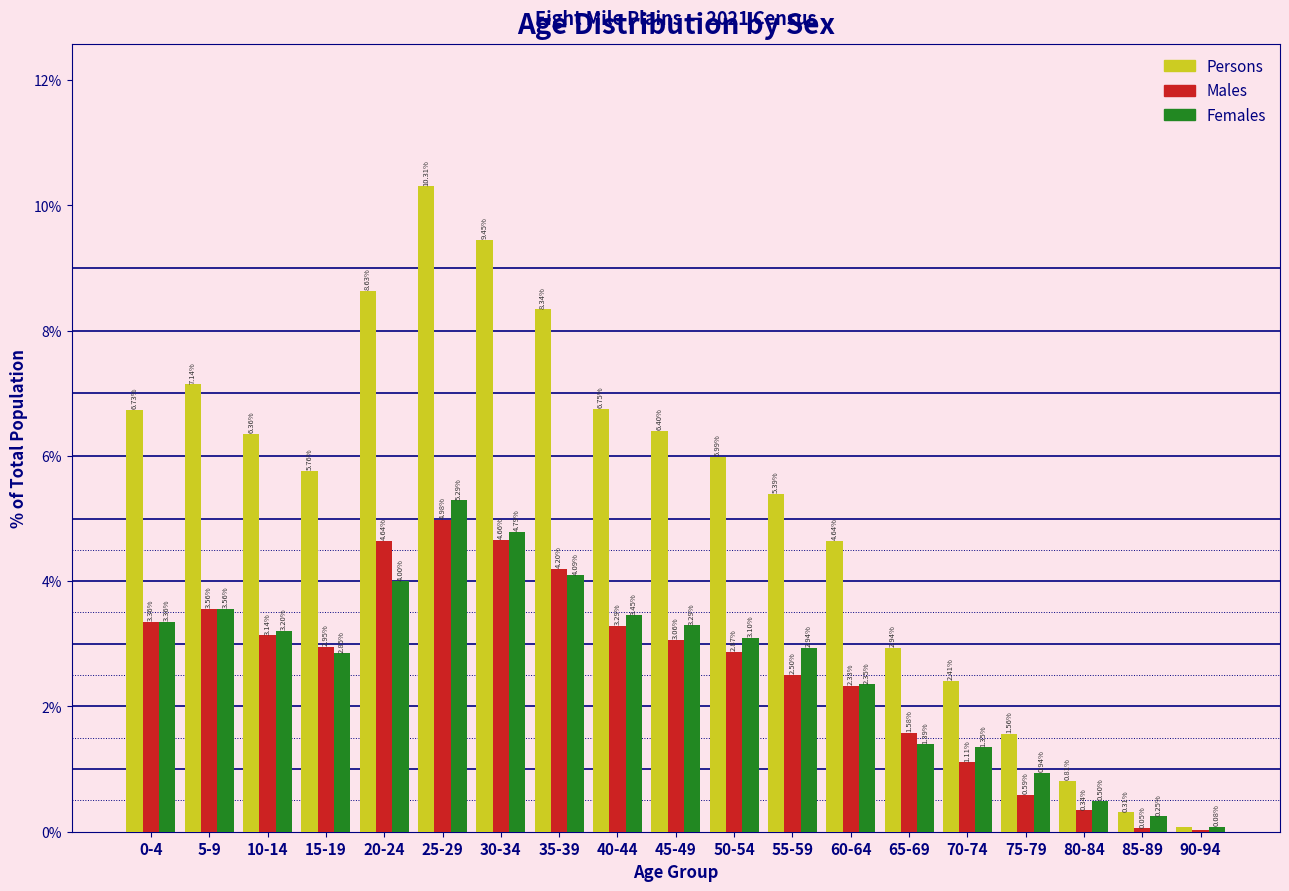

What is the sum of all Persons values?

100.0